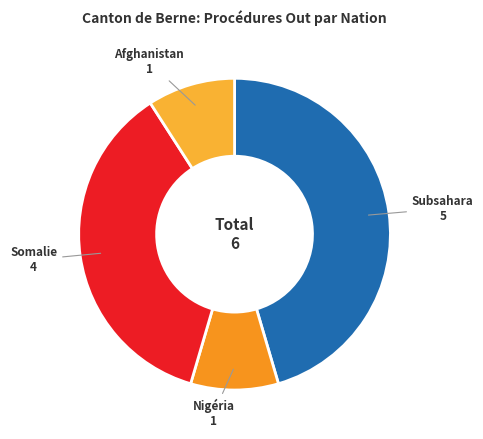

How many segments does this pie chart have?

4